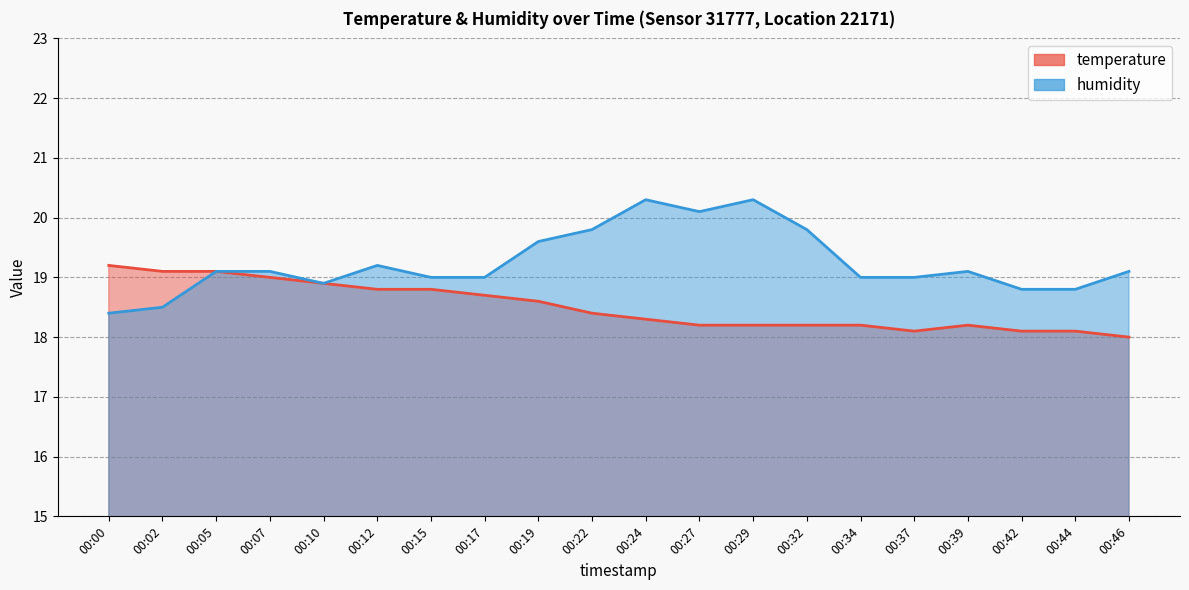

How many distinct data groups are displayed?

2